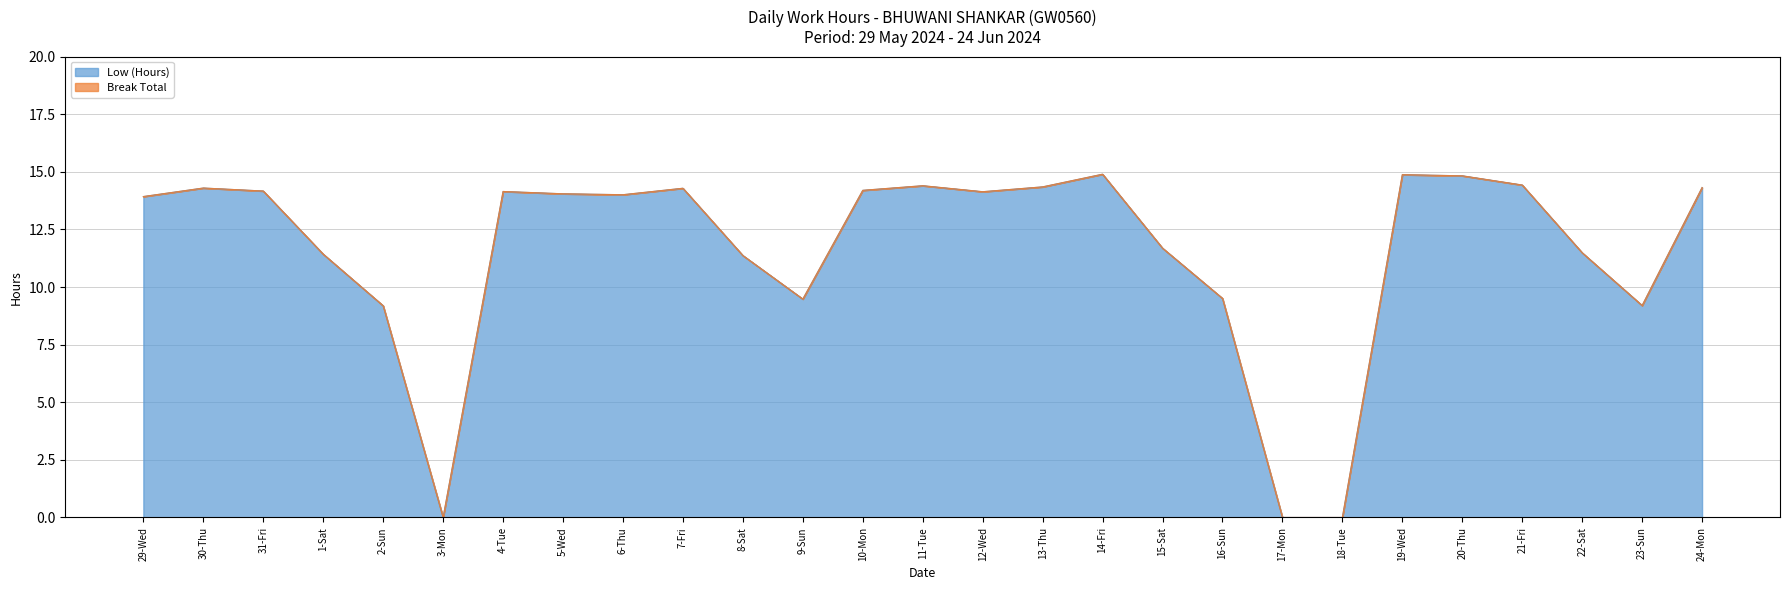

What is the difference between the values at 5-Wed and 2-Sun?

4.9